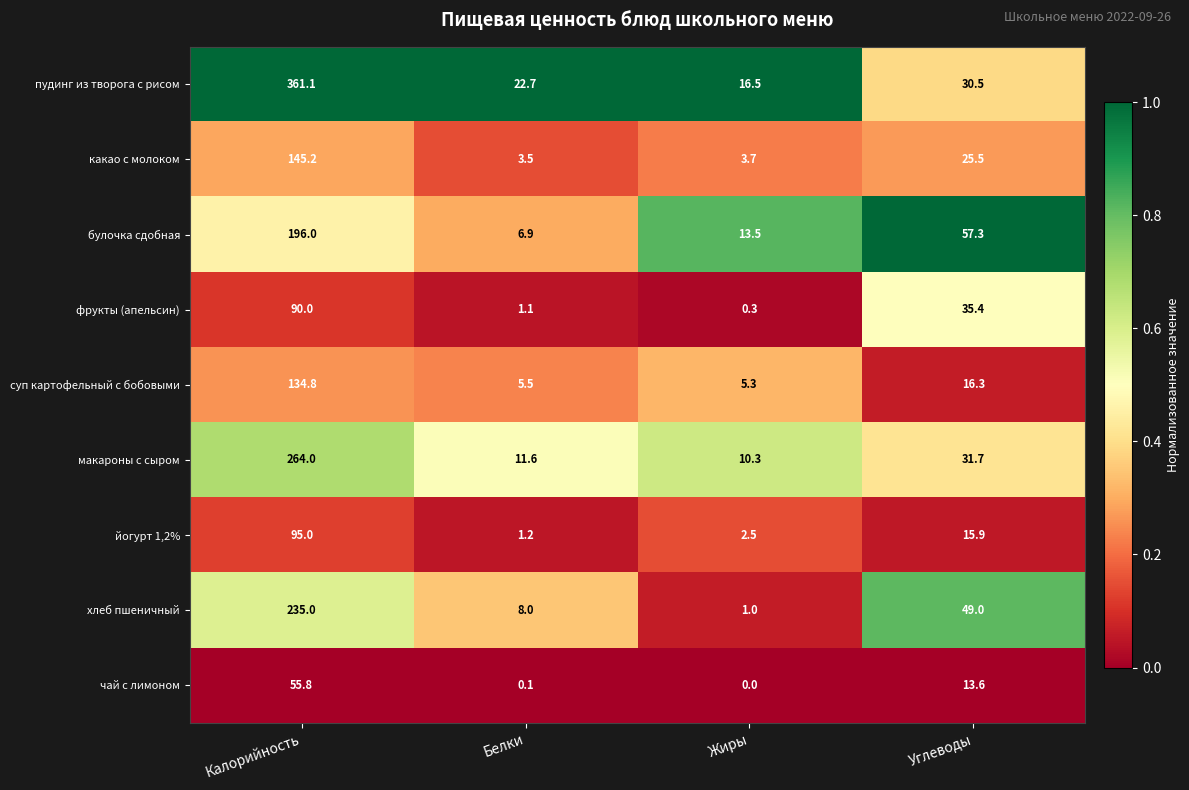

At which category does the chart reach its minimum across all series?

Жиры